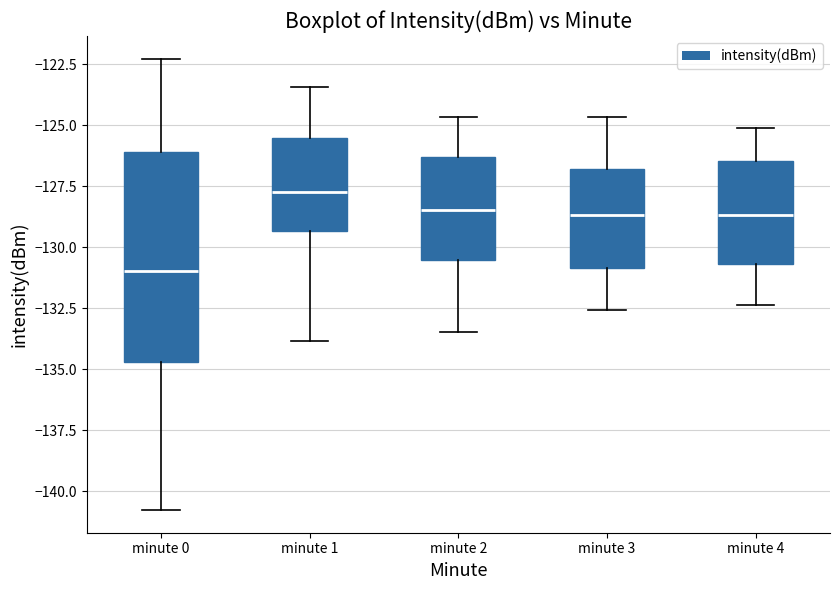

Which box has the highest median line?

minute 1